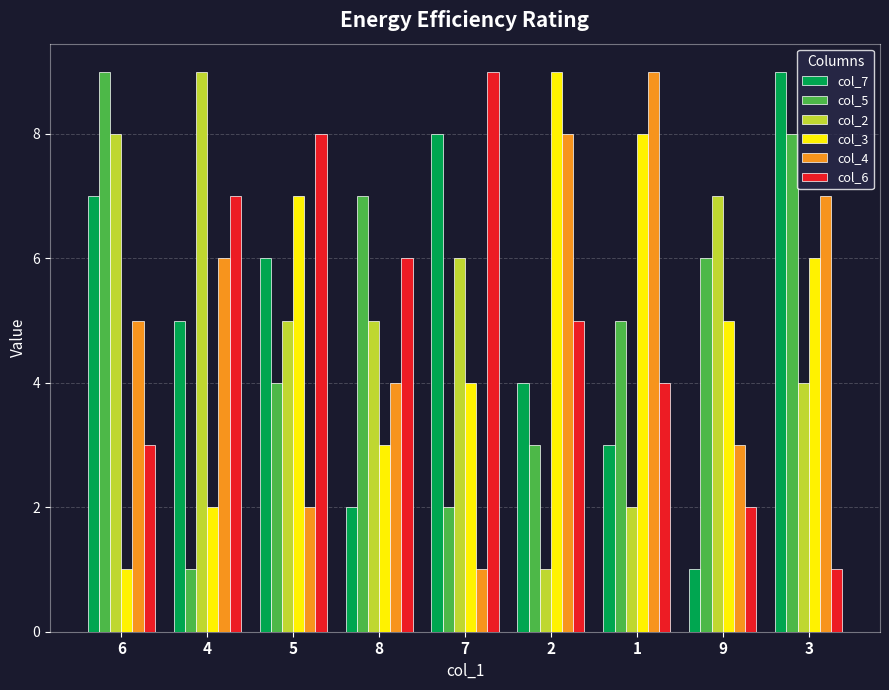

At 8, list the series in order from smallest to largest.

col_7, col_3, col_4, col_2, col_6, col_5